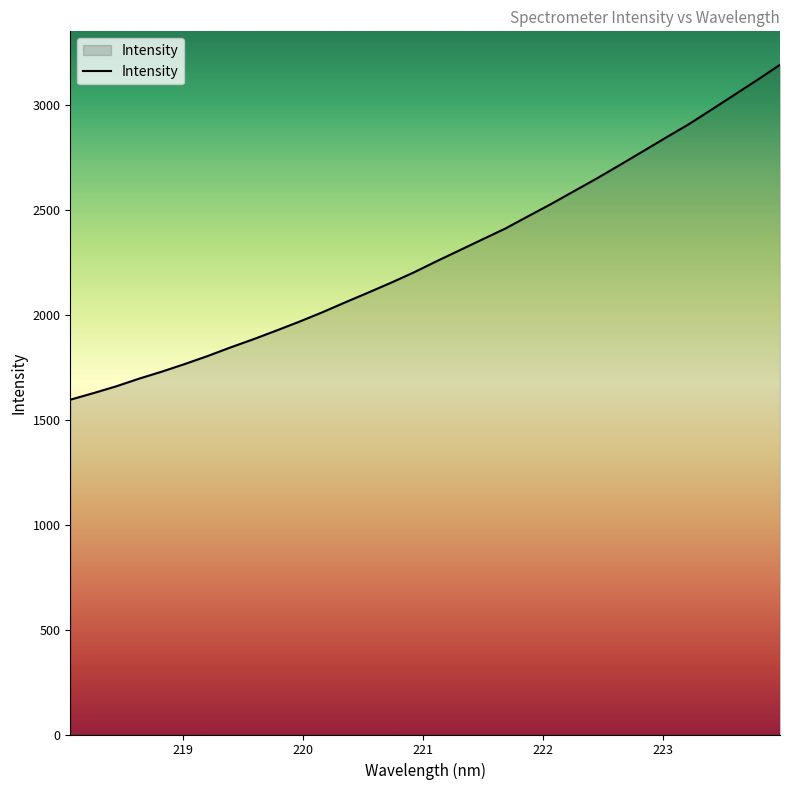

What is the minimum value shown in the chart?

1595.0